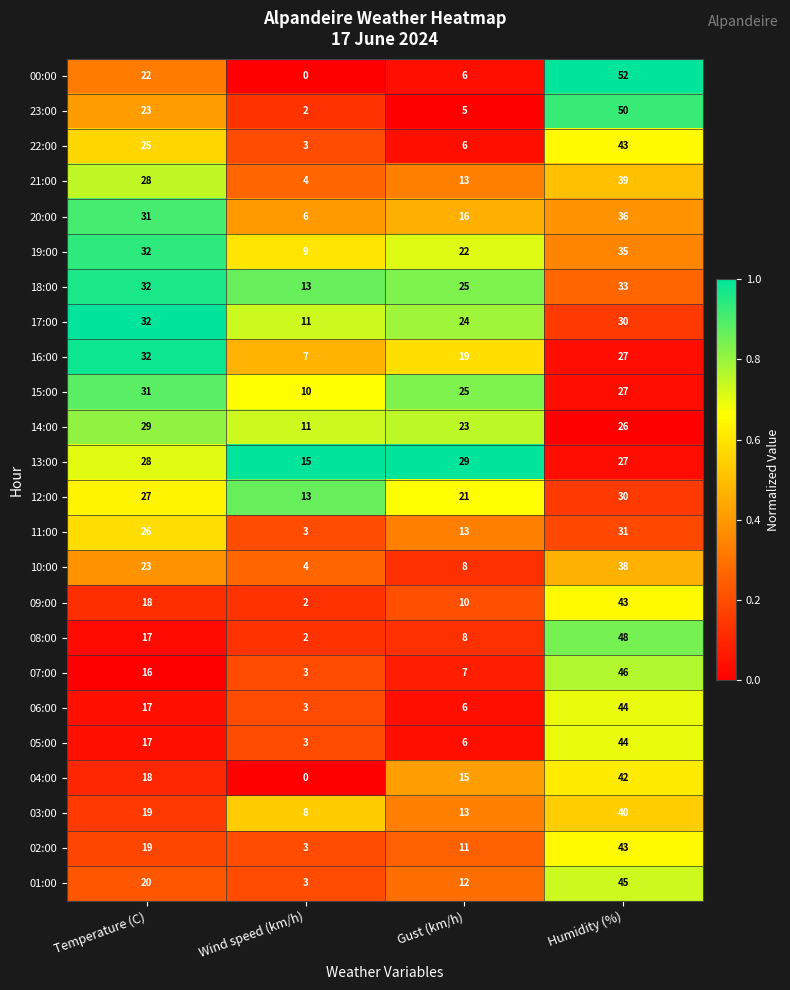

At which category is the sum across all series the highest?

Humidity (%)